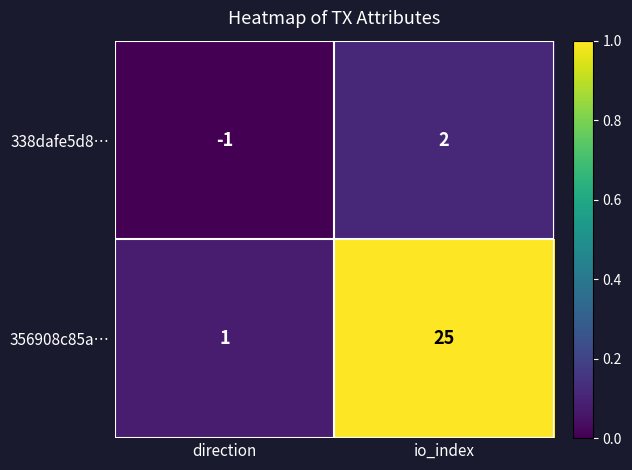

What is the sum of the 356908c85a… values at direction and io_index?

26